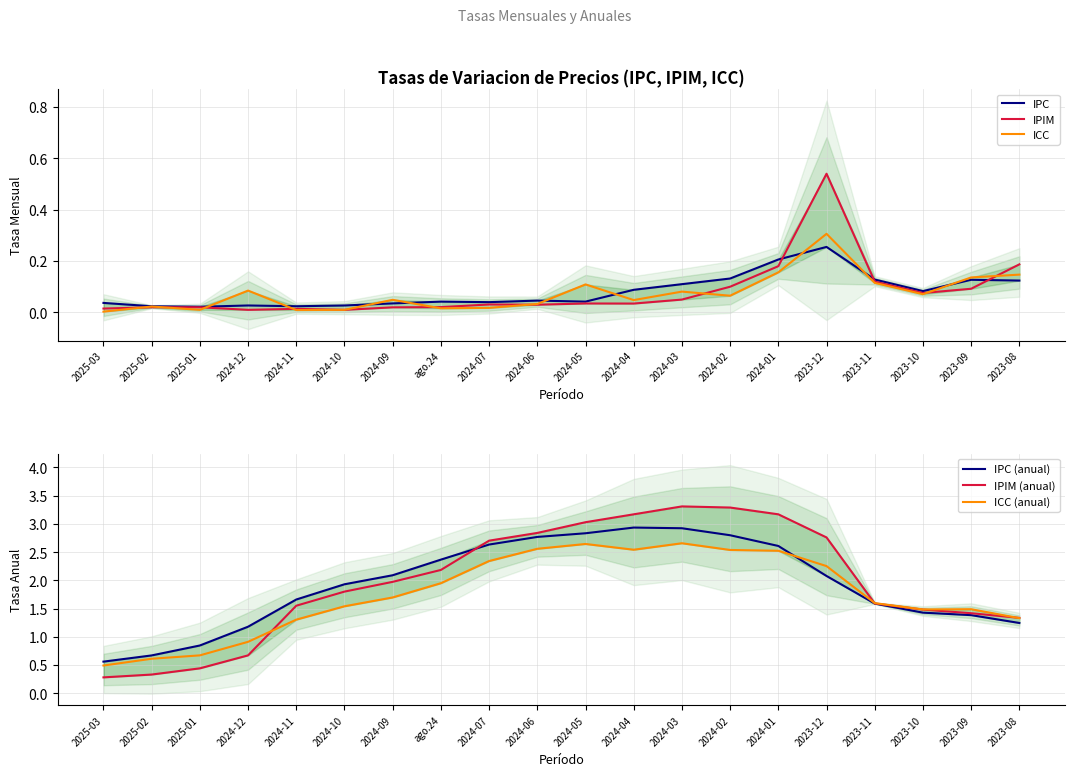

Count the number of data series in this chart.

6